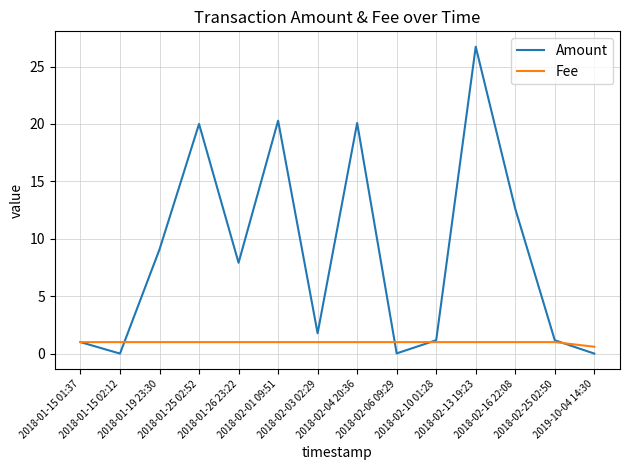

What is the maximum value shown in the chart?

26.7